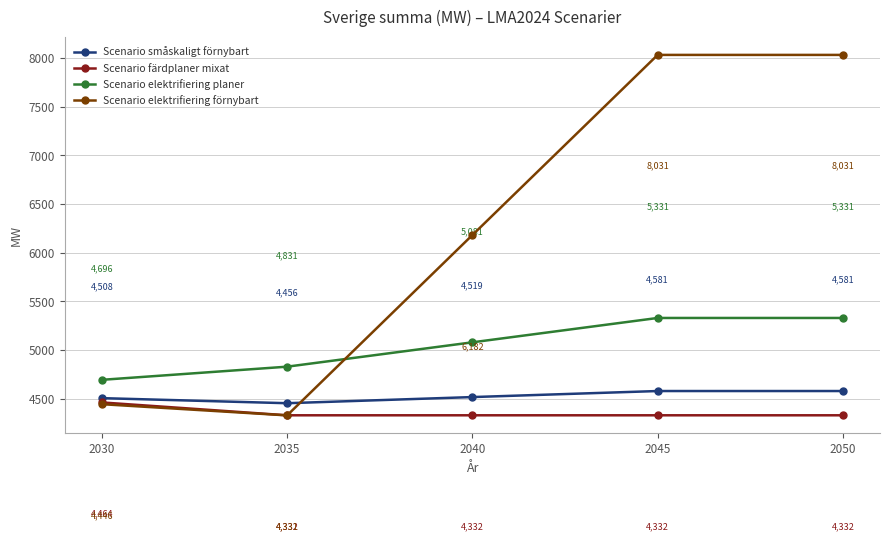

Between 2035 and 2045, which series saw the biggest shift?

Scenario elektrifiering förnybart